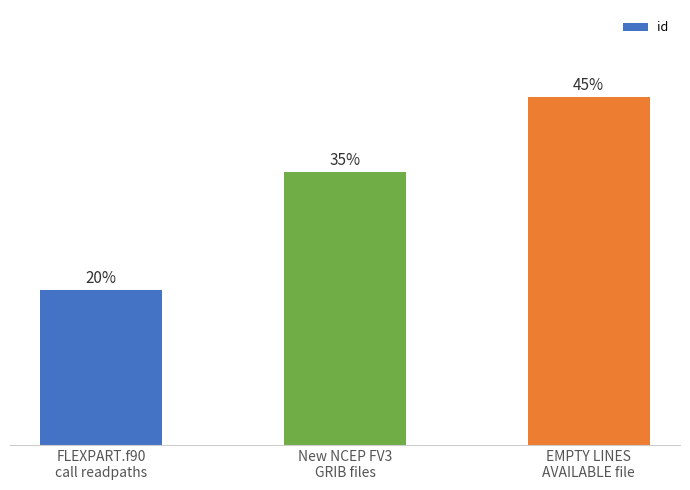

Rank the categories by value from lowest to highest.

FLEXPART.f90
call readpaths, New NCEP FV3
GRIB files, EMPTY LINES
AVAILABLE file